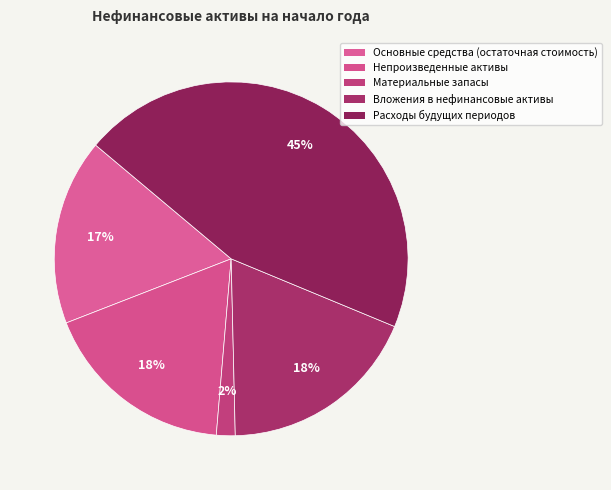

How many slices are in this pie chart?

5